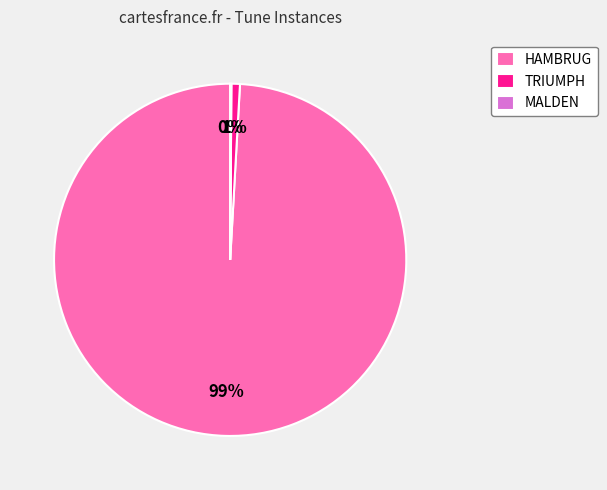

Is it true that TRIUMPH is 11% of the pie?

False